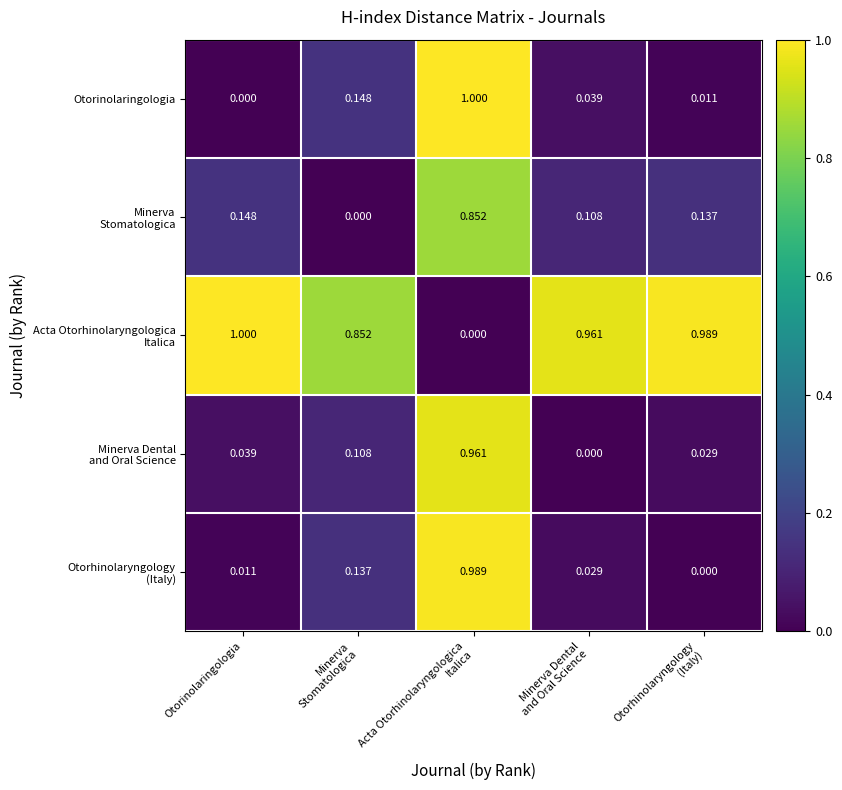

How many series are shown in this chart?

5